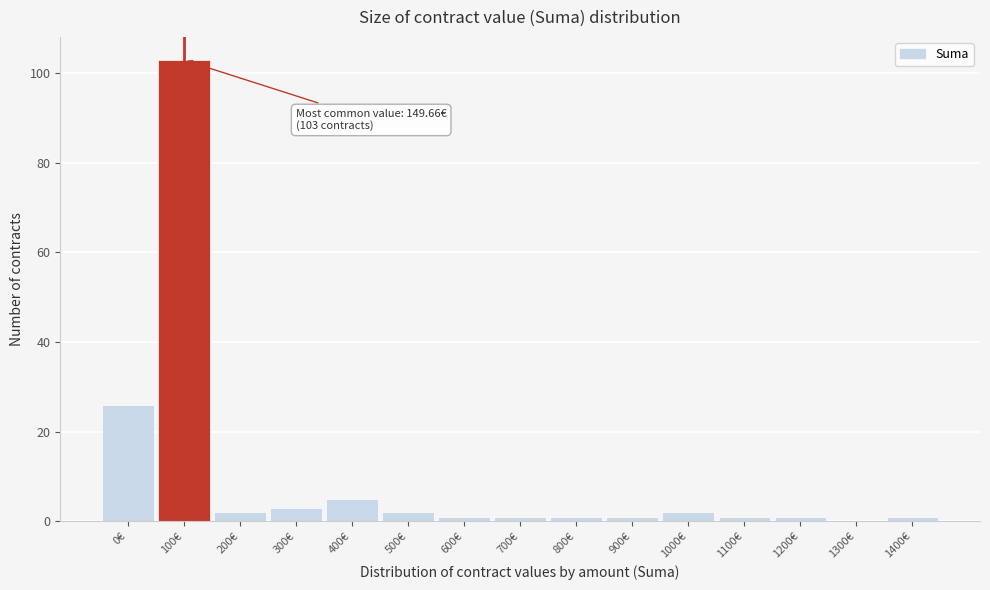

Reading left to right, extract all data points from this chart.

0€=26	100€=103	200€=2	300€=3	400€=5	500€=2	600€=1	700€=1	800€=1	900€=1	1000€=2	1100€=1	1200€=1	1300€=0	1400€=1